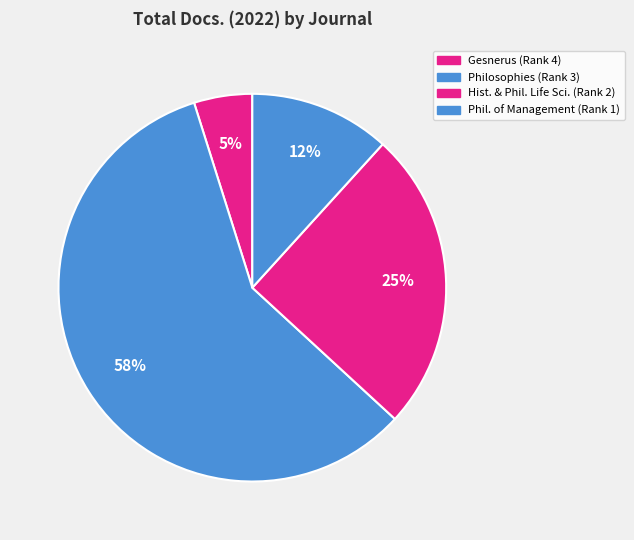

How many slices are in this pie chart?

4